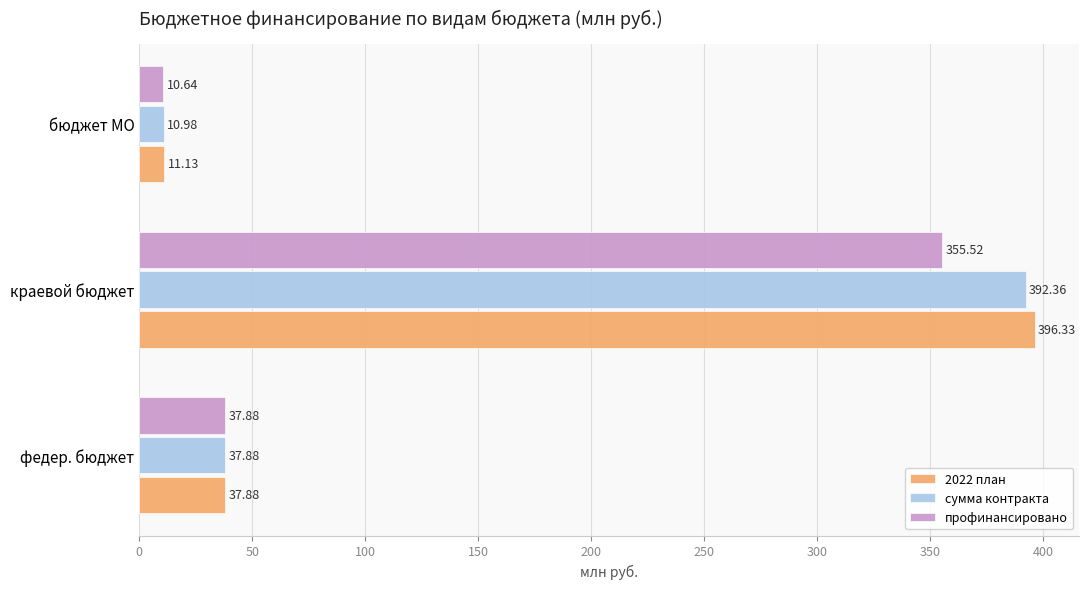

Rank the categories by сумма контракта value from highest to lowest.

краевой бюджет, федер. бюджет, бюджет МО